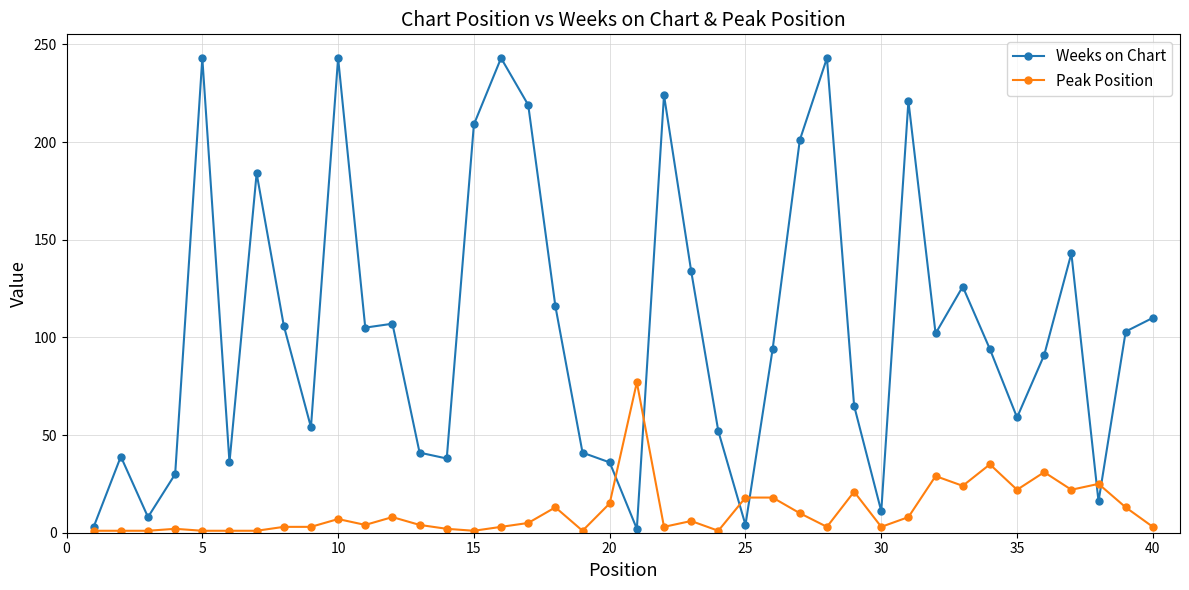

Which series has the largest total across all categories?

Weeks on Chart